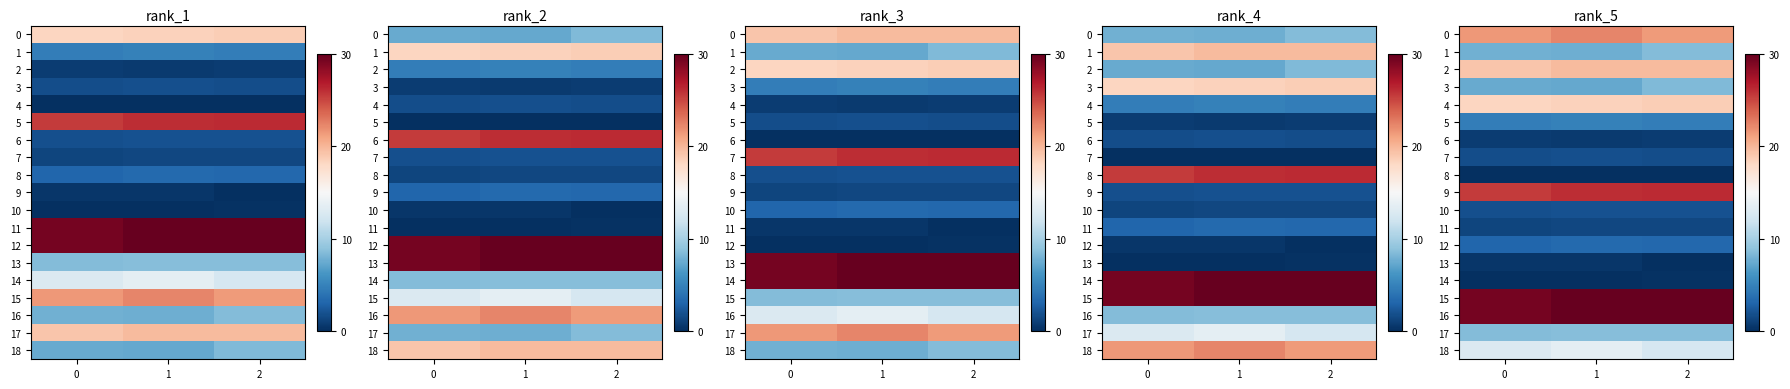

Where is 3 nearest to the value 7?

1